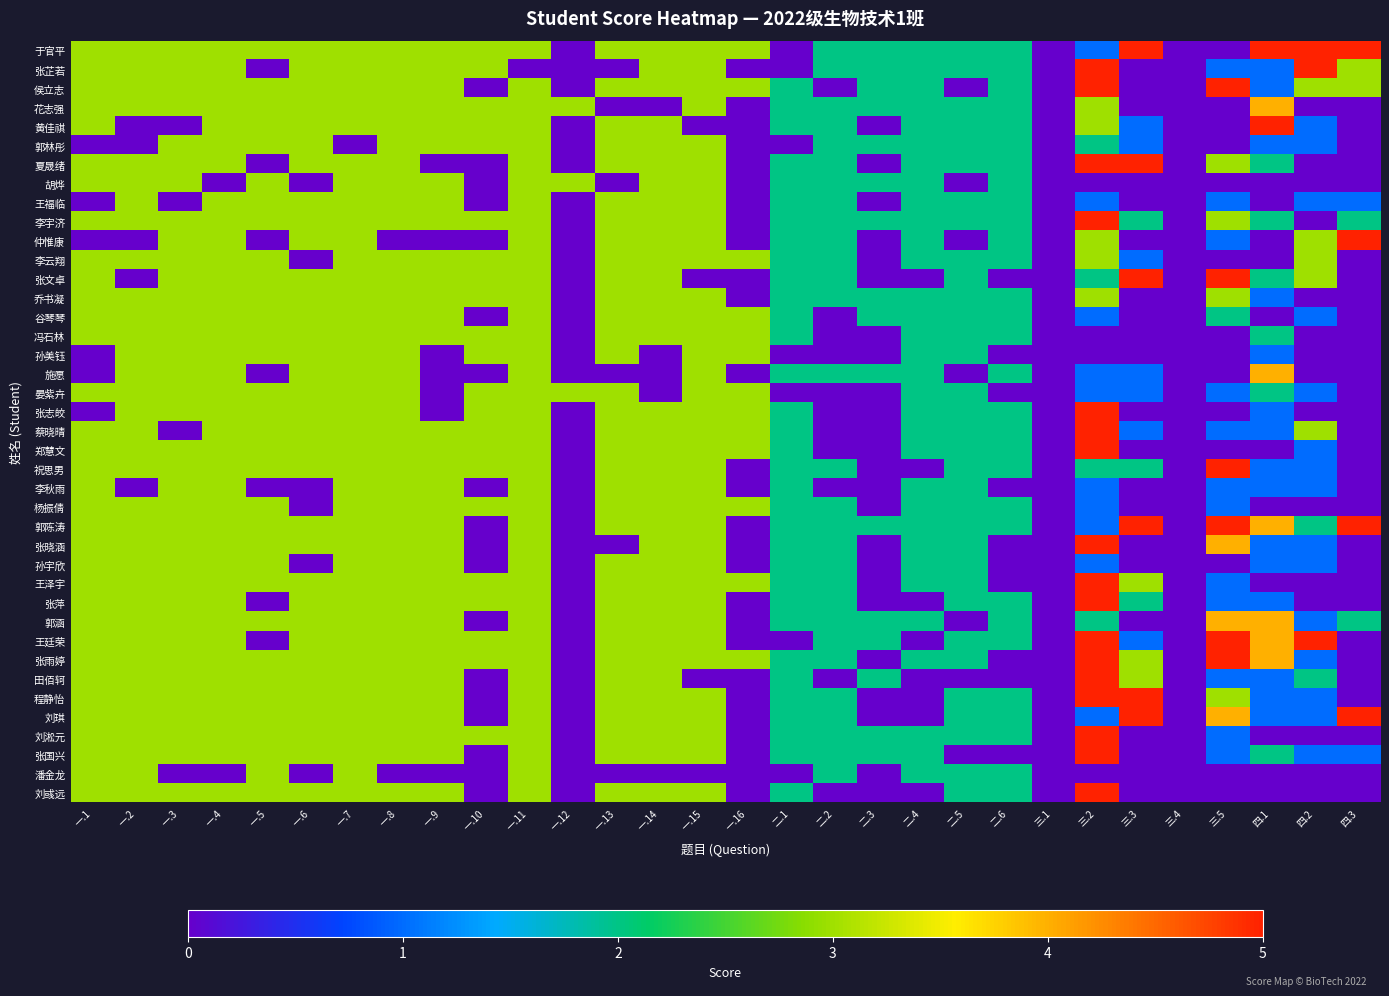

Which has a higher value, 三.5 or 二.4?

二.4